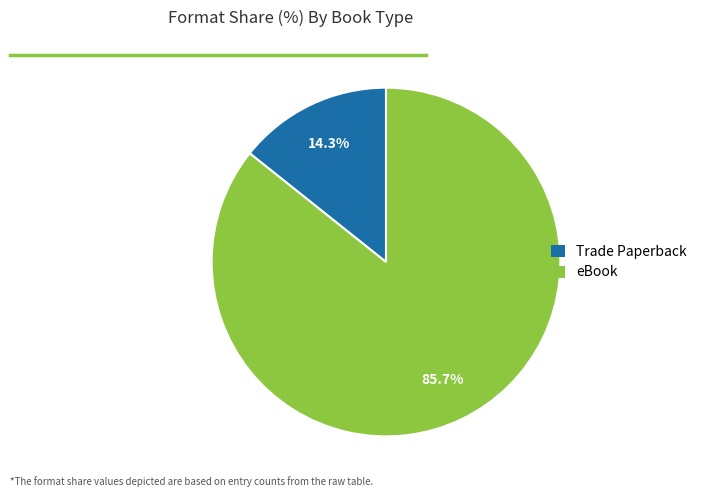

Between Trade Paperback and eBook, which is larger?

eBook